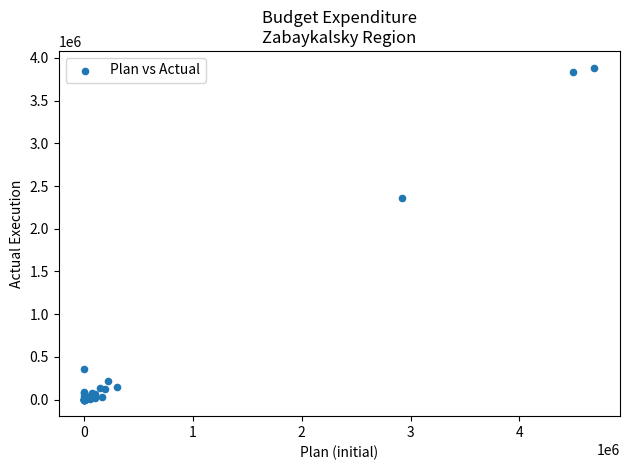

What Y value in the scatter plot is closest to 1944014?

2354686.2